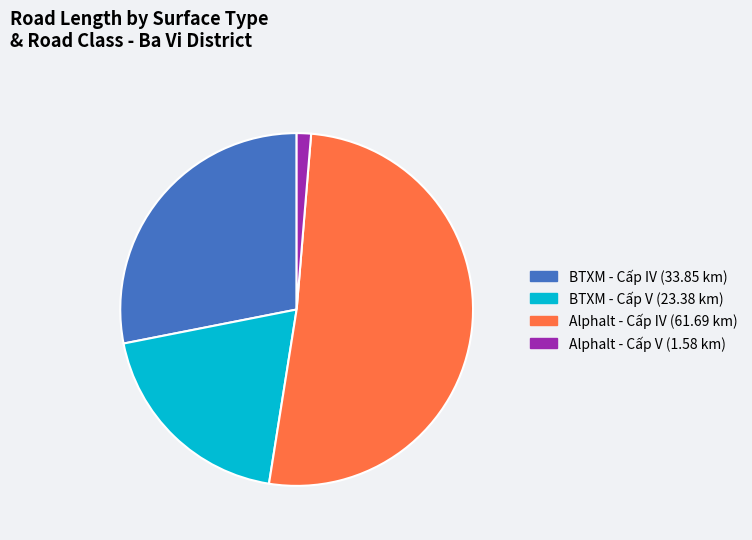

How many segments does this pie chart have?

4